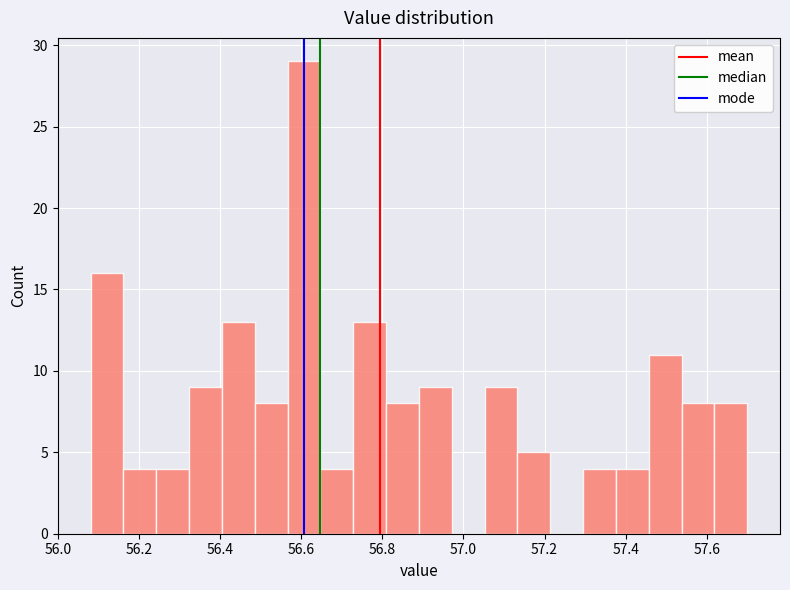

Reading left to right, list every bar in this chart as the range it spans on the x-axis followed by its height. Neither the bar edges nor the heights are printed on the chart, so give them approximately, as read against the axes.

56.08 to 56.16: 16
56.16 to 56.24: 4
56.24 to 56.32: 4
56.32 to 56.40: 9
56.40 to 56.48: 13
56.48 to 56.56: 8
56.56 to 56.64: 29
56.64 to 56.72: 4
56.72 to 56.80: 13
56.80 to 56.90: 8
56.90 to 56.98: 9
56.98 to 57.06: 0
57.06 to 57.14: 9
57.14 to 57.22: 5
57.22 to 57.30: 0
57.30 to 57.38: 4
57.38 to 57.46: 4
57.46 to 57.54: 11
57.54 to 57.62: 8
57.62 to 57.70: 8